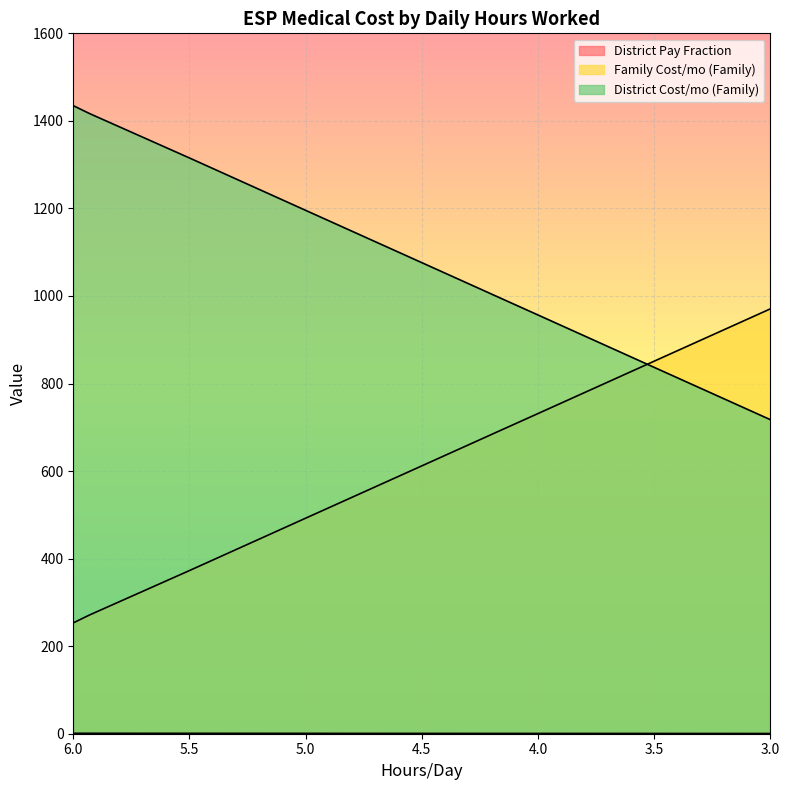

The value of Family Cost/mo (Family) at 3.0 is 970.6. True or false?

True